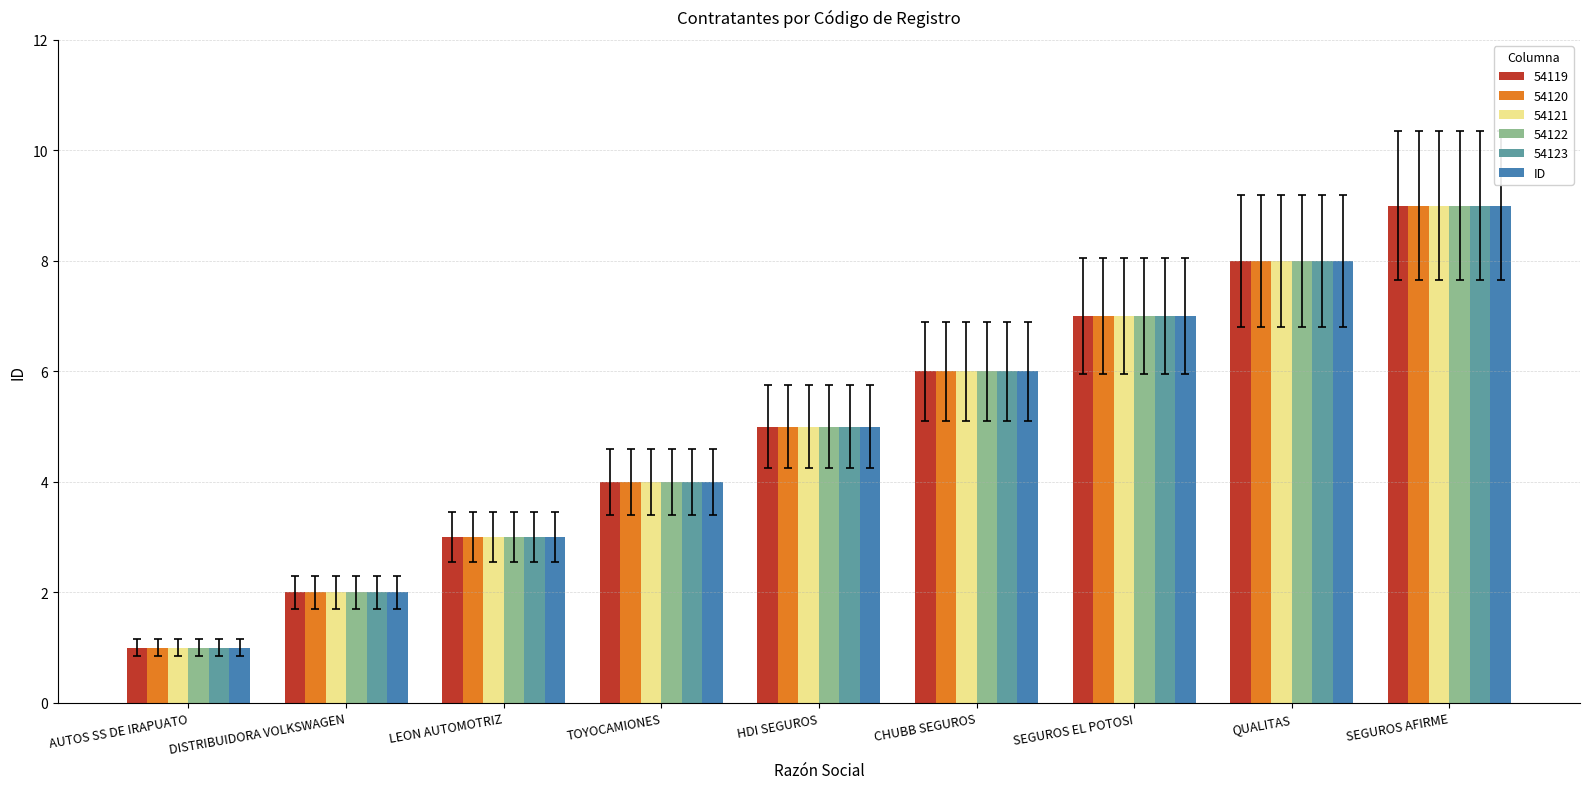

List the labels in order of 54120 value, largest first.

SEGUROS AFIRME, QUALITAS, SEGUROS EL POTOSI, CHUBB SEGUROS, HDI SEGUROS, TOYOCAMIONES, LEON AUTOMOTRIZ, DISTRIBUIDORA VOLKSWAGEN, AUTOS SS DE IRAPUATO